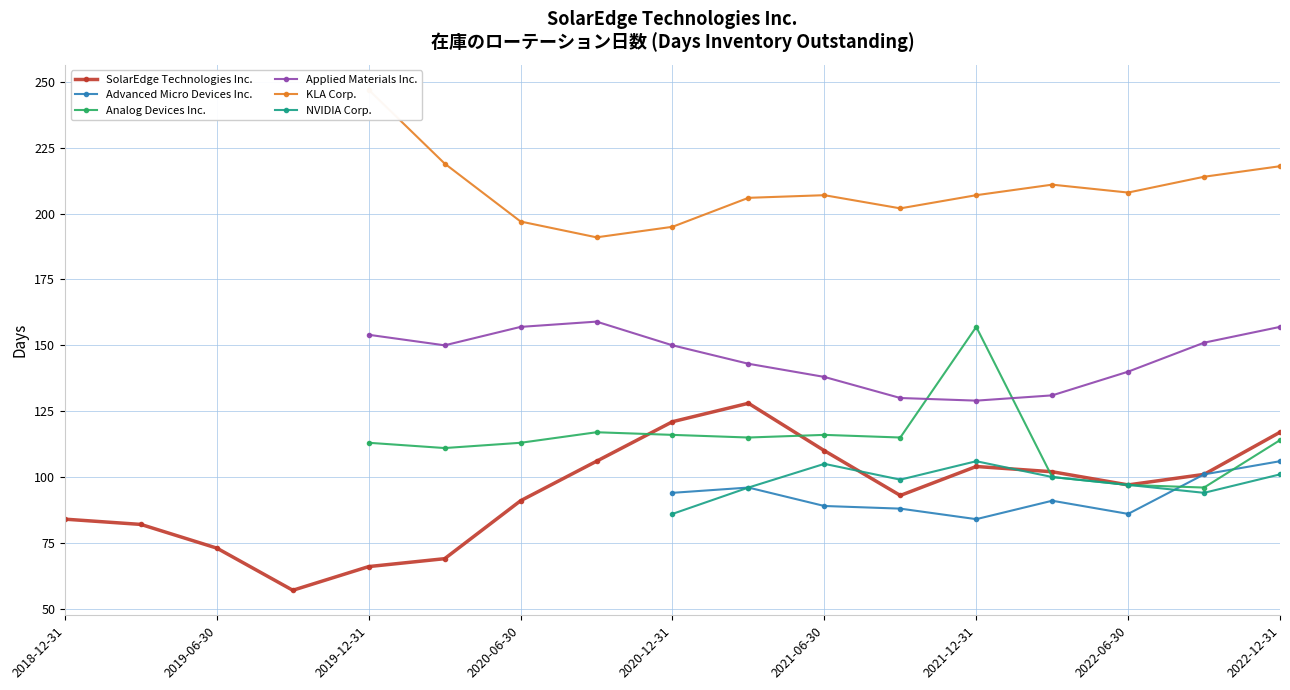

Between 2019-12-31 and 15, which is larger?

2019-12-31